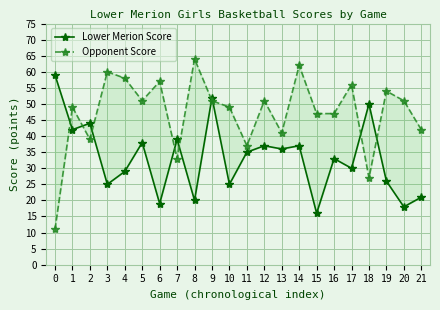

How many interior local peaks does the Opponent Score series have?

8